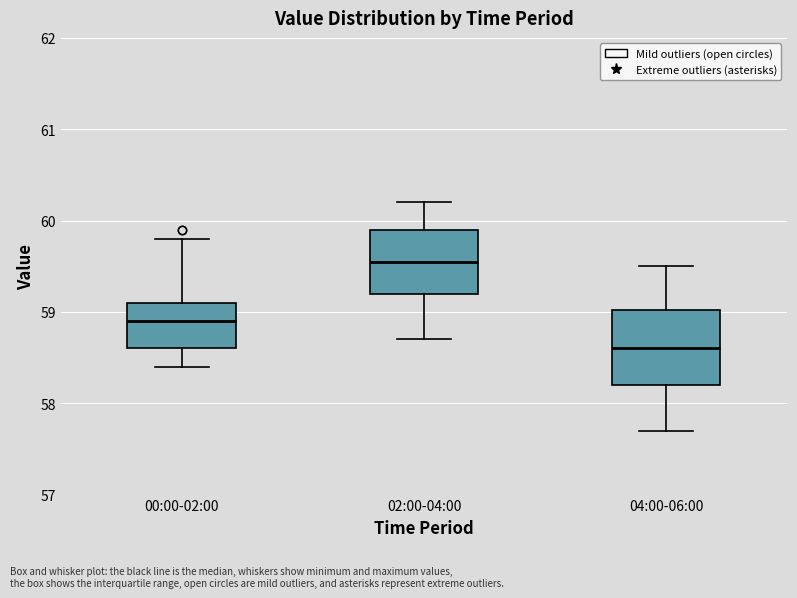

Reading left to right, transcribe this box plot: for each box, give where its median line is, the range the box spans, and where its two whiskers end, as read against the y-axis. The values are not printed on the chart, so give them approximately, as read against the axis.

00:00-02:00: median 58.9, box 58.6 to 59.1, whiskers 58.4 to 59.8
02:00-04:00: median 59.6, box 59.2 to 59.9, whiskers 58.7 to 60.2
04:00-06:00: median 58.6, box 58.2 to 59.0, whiskers 57.7 to 59.5